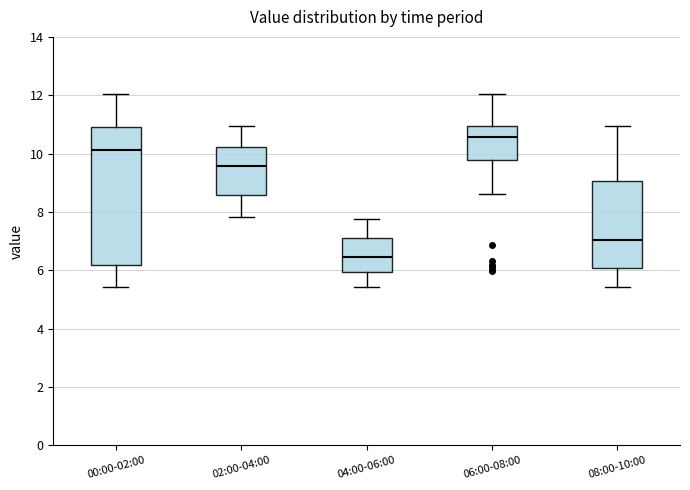

Where does the lower whisker of the box for 04:00-06:00 end on the y-axis? The values are not printed on the chart, so give them approximately, as read against the axis.

5.4